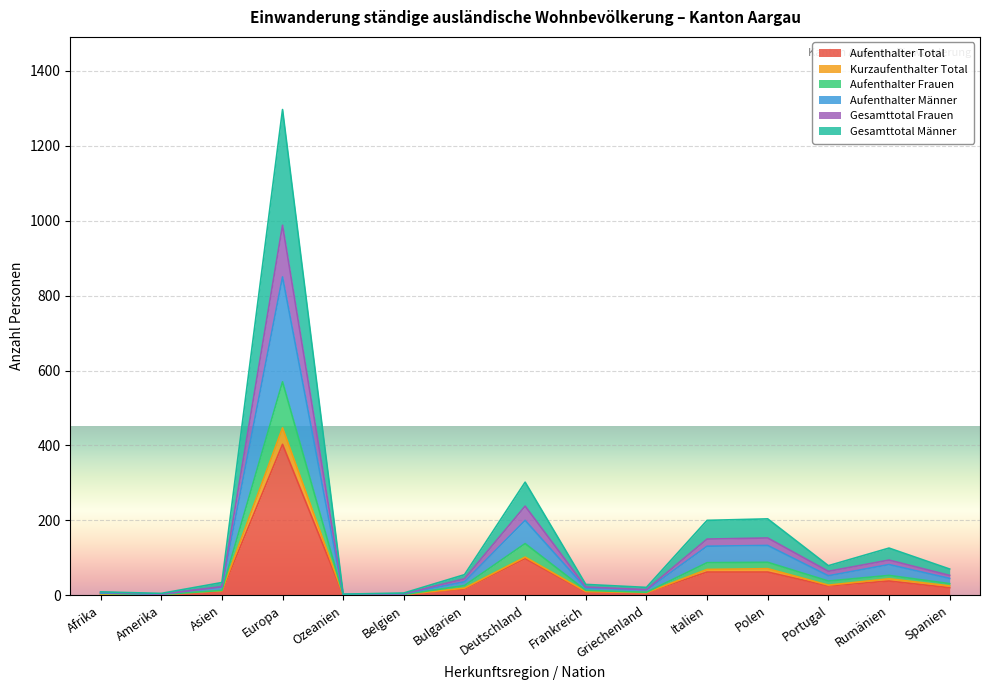

At which label does Aufenthalter Total reach its peak?

Europa